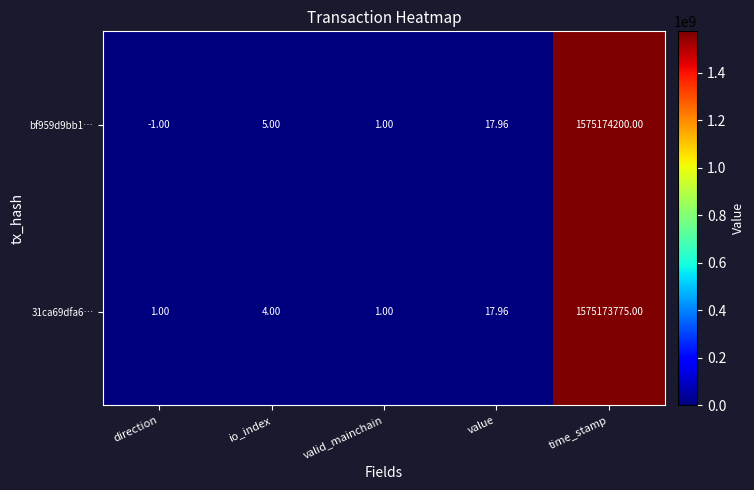

List the series in order of their overall mean, highest first.

bf959d9bb1…, 31ca69dfa6…